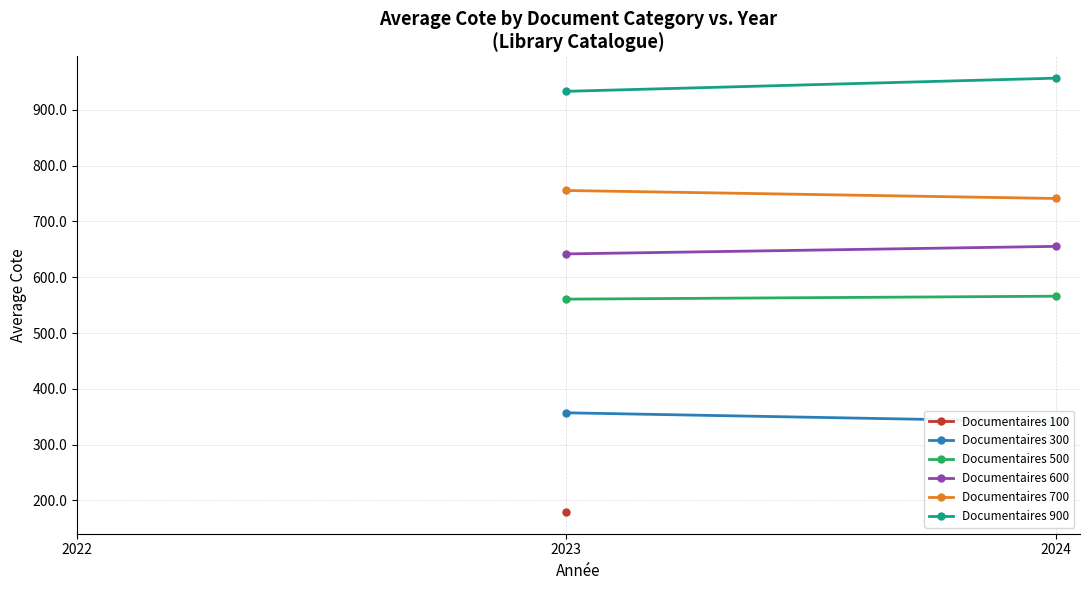

How many values in the Documentaires 600 series are below 655?

1